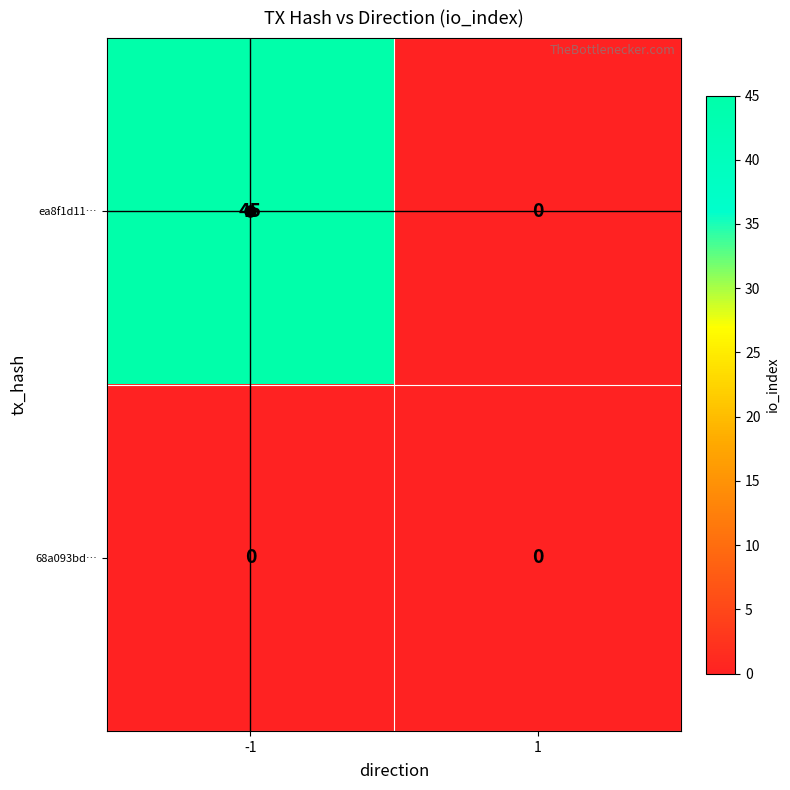

At how many categories does at least one series exceed 30?

1